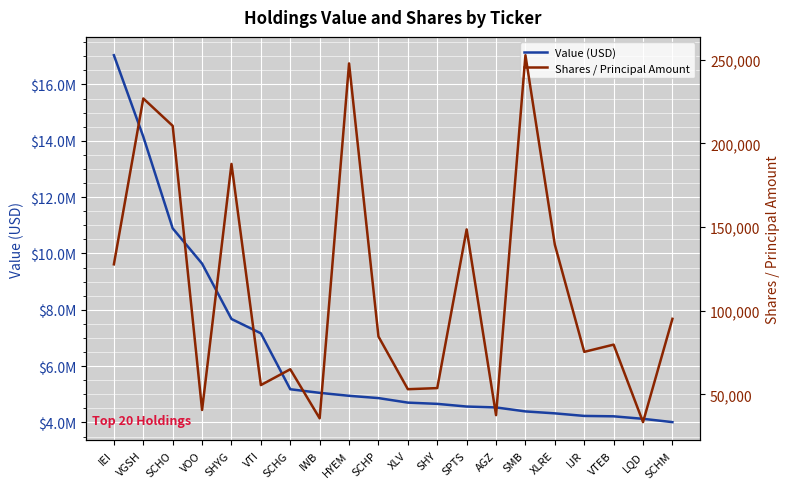

Which series changed the most between VTI and LQD?

Value (USD)